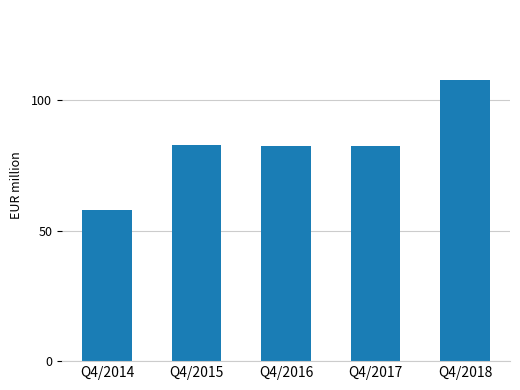

Between Q4/2014 and Q4/2016, which is larger?

Q4/2016